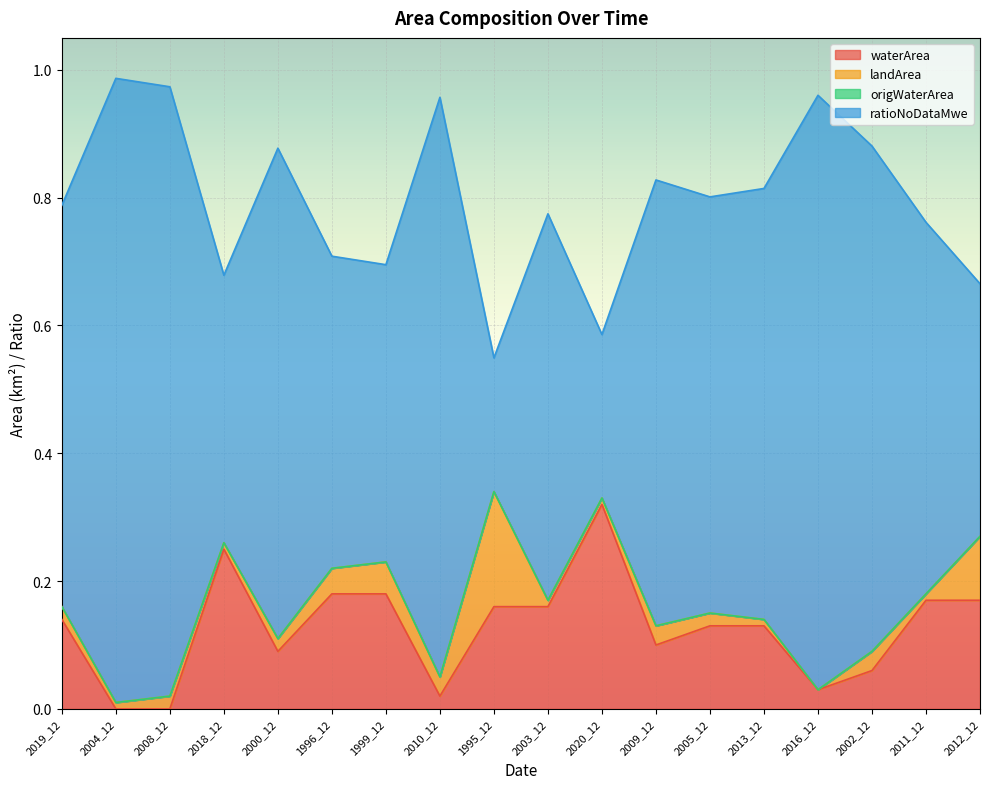

True or false: waterArea has a value of 0.2 at 2004_12.

False